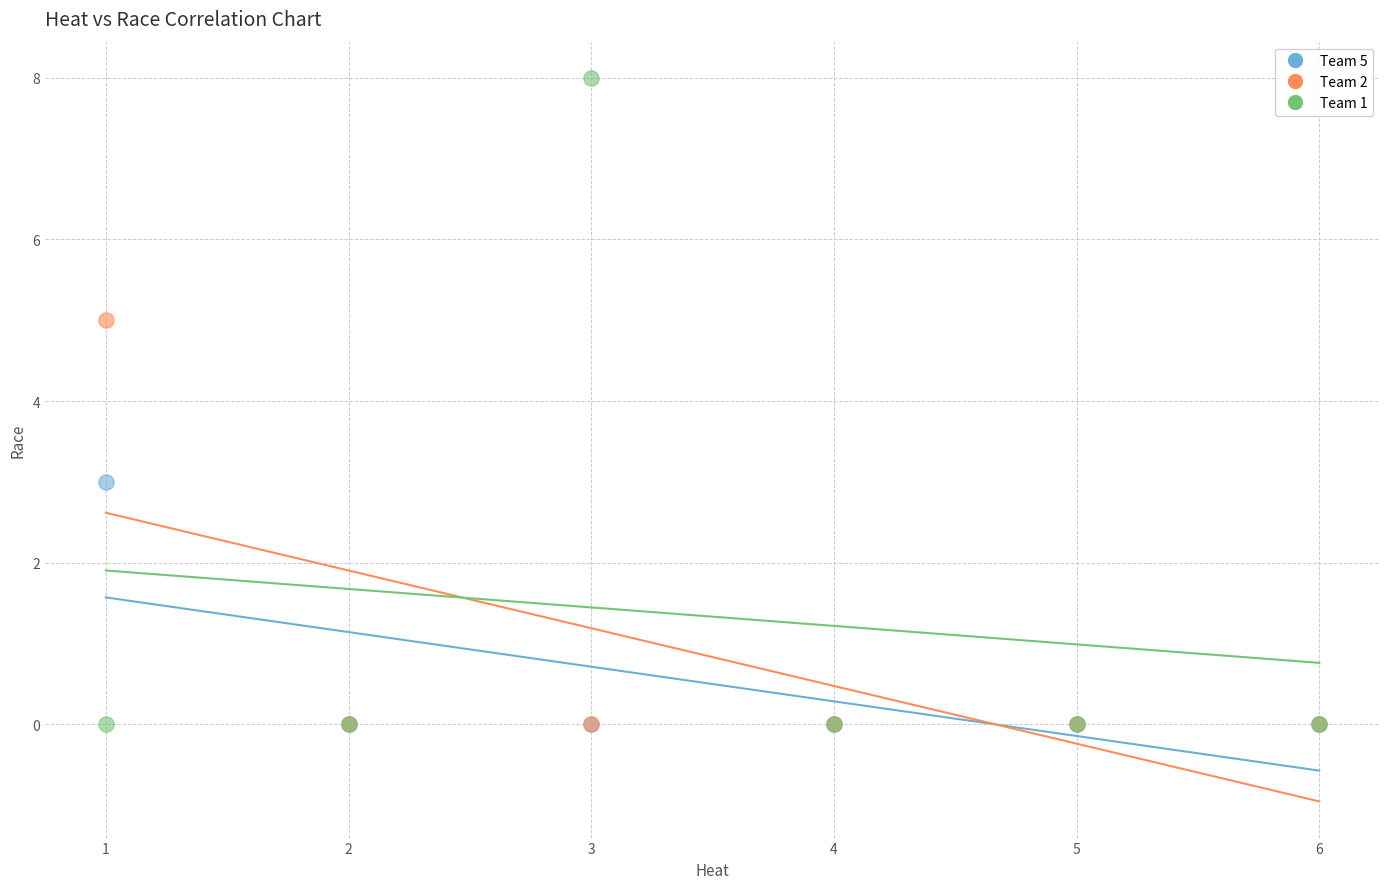

What are all the series names shown in the legend?

Team 5, Team 2, Team 1